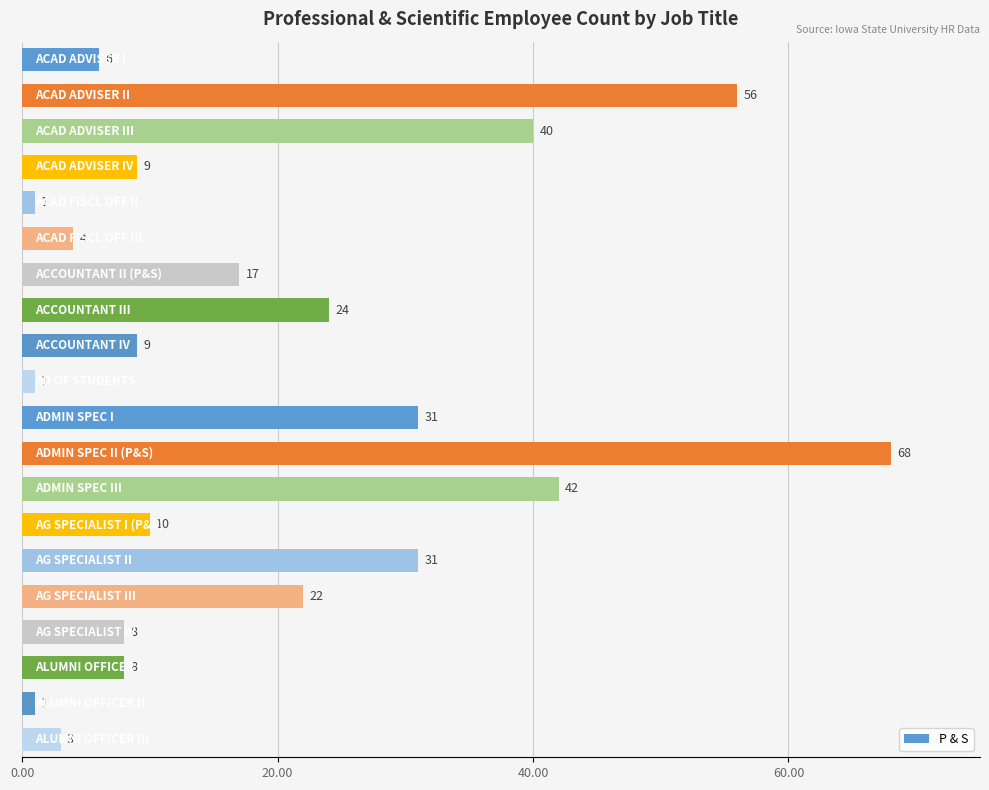

Are the bars grouped side by side (vs. stacked)?

No